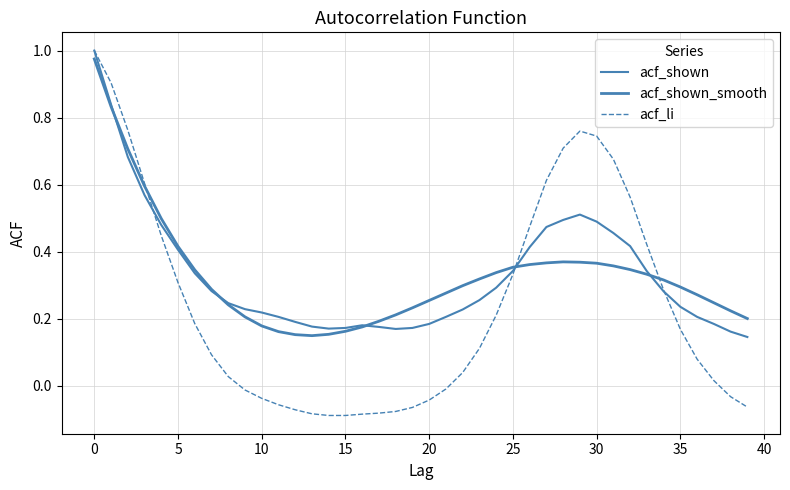

Does the chart display data point markers on the line(s)?

No